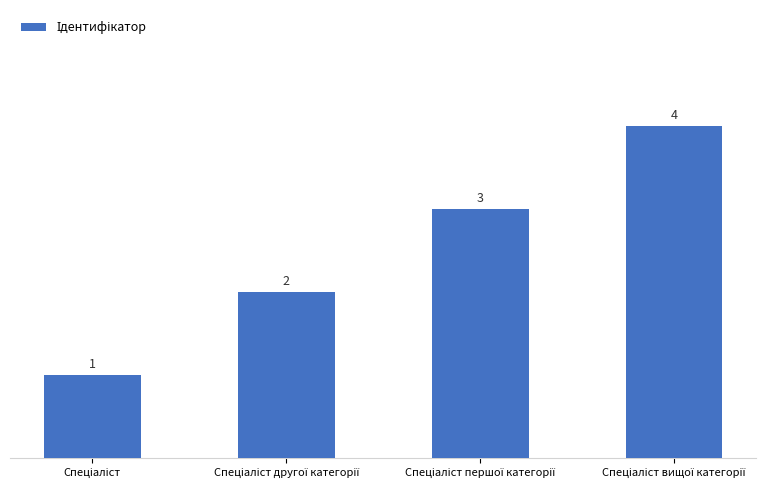

How many values are between 2 and 4?

3